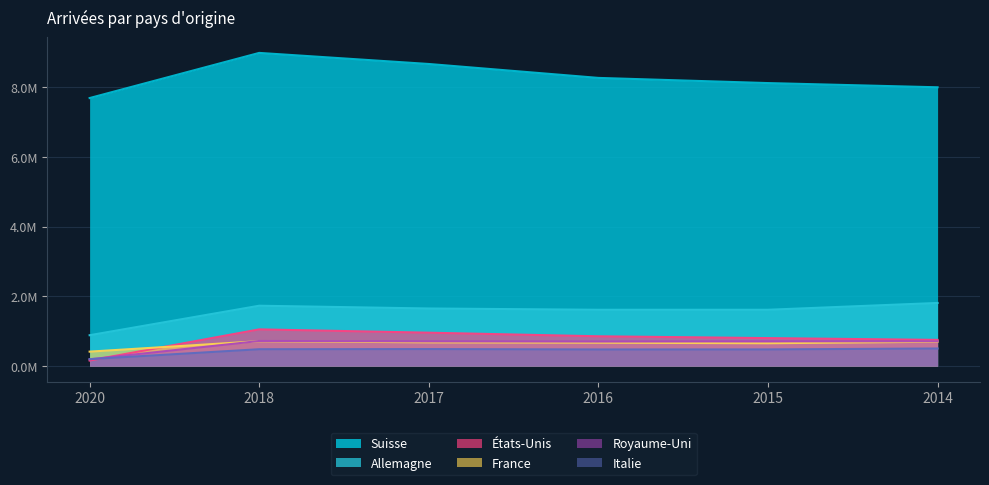

Rank the series at 2017 from highest to lowest value.

Suisse, Allemagne, États-Unis, Royaume-Uni, France, Italie